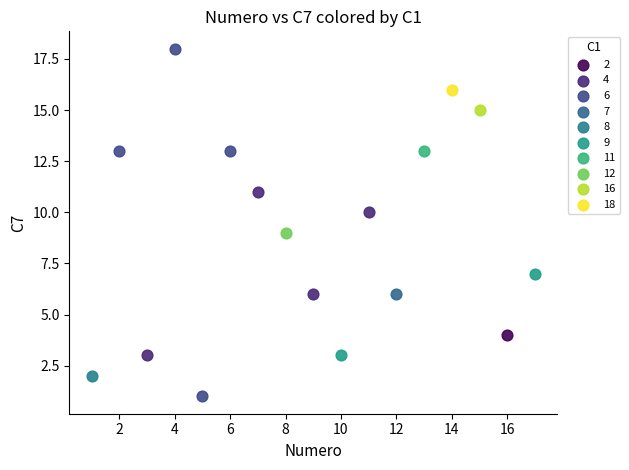

Which series contains the highest Y value?

6